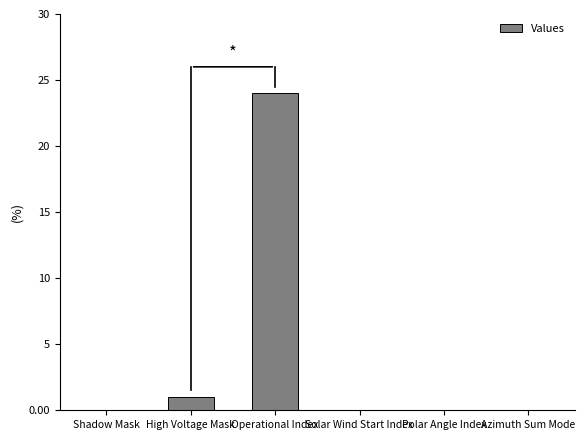

Count the number of data series in this chart.

1